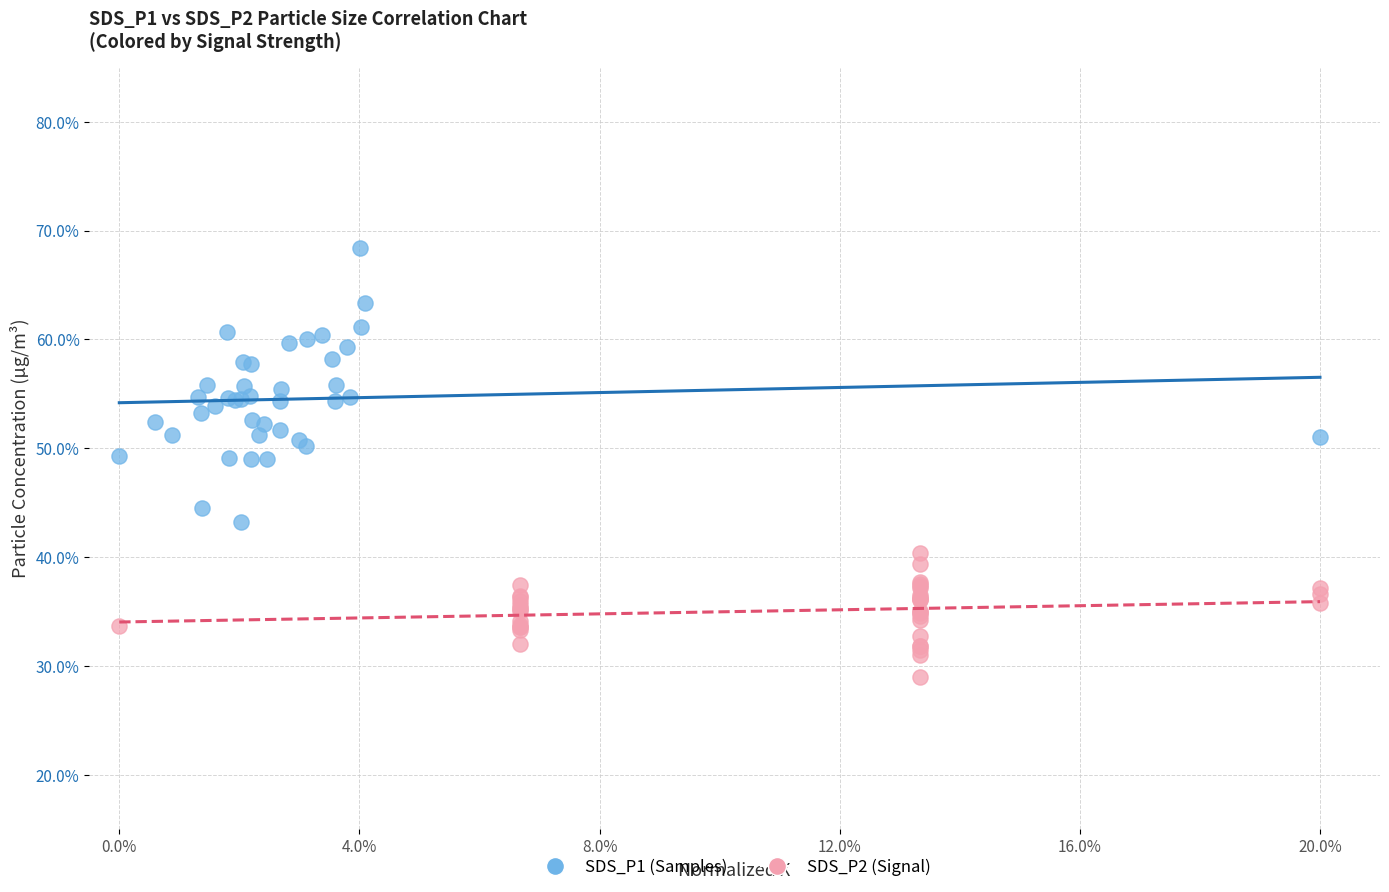

Which series contains the lowest Y value?

SDS_P2 (Signal)